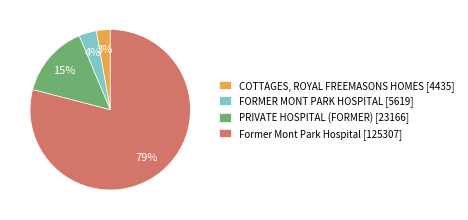

To the nearest percent, what is the average slice percentage?

25%